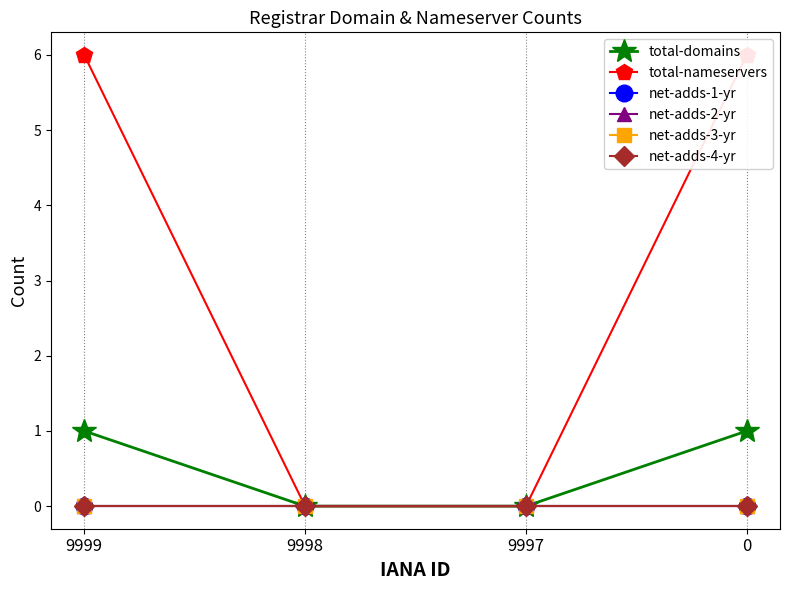

How many lines are shown in the chart?

6